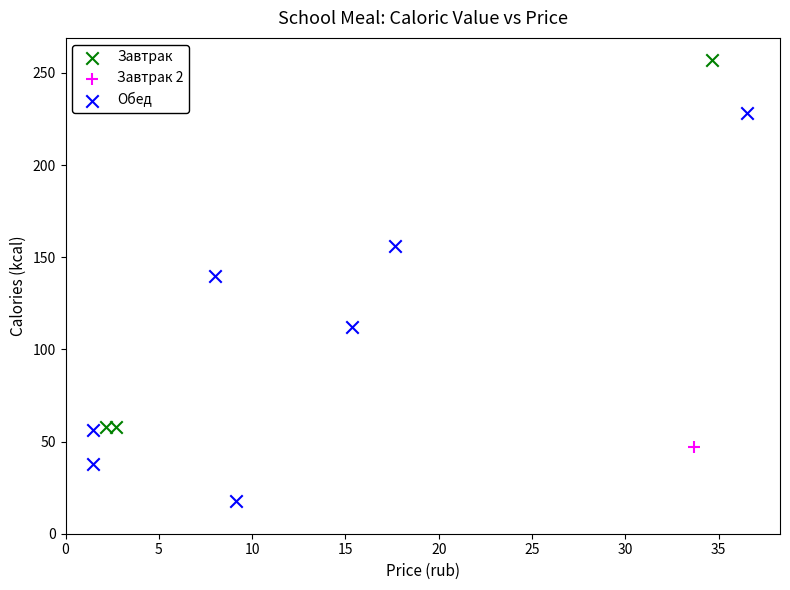

Which series reaches the maximum Y coordinate?

Завтрак